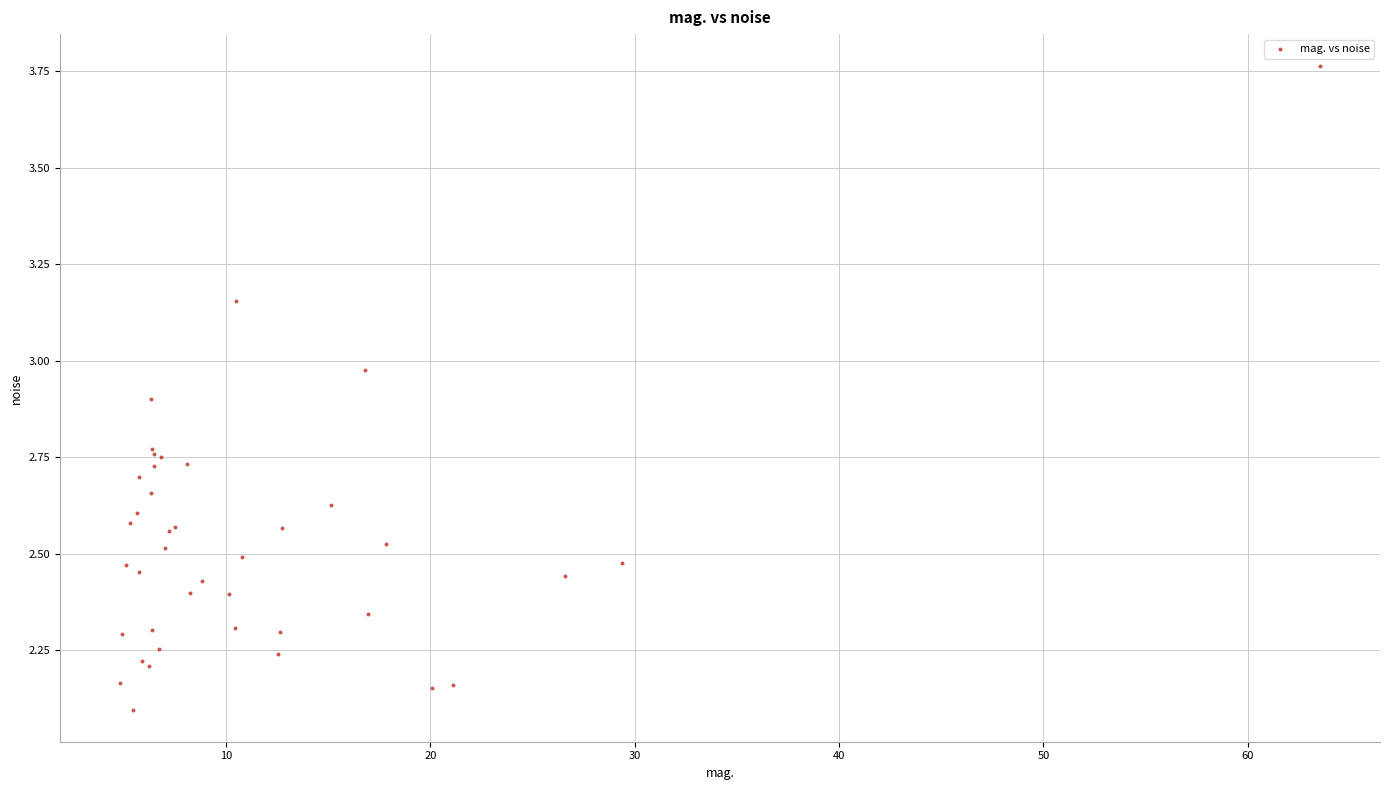

What Y value in the scatter plot is closest to 2?

2.1